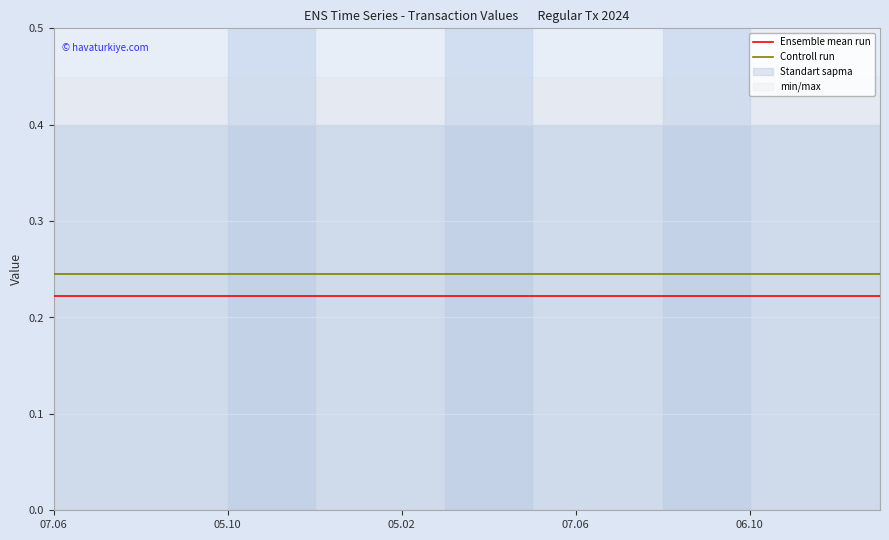

Which series has the largest range (max minus min)?

Ensemble mean run